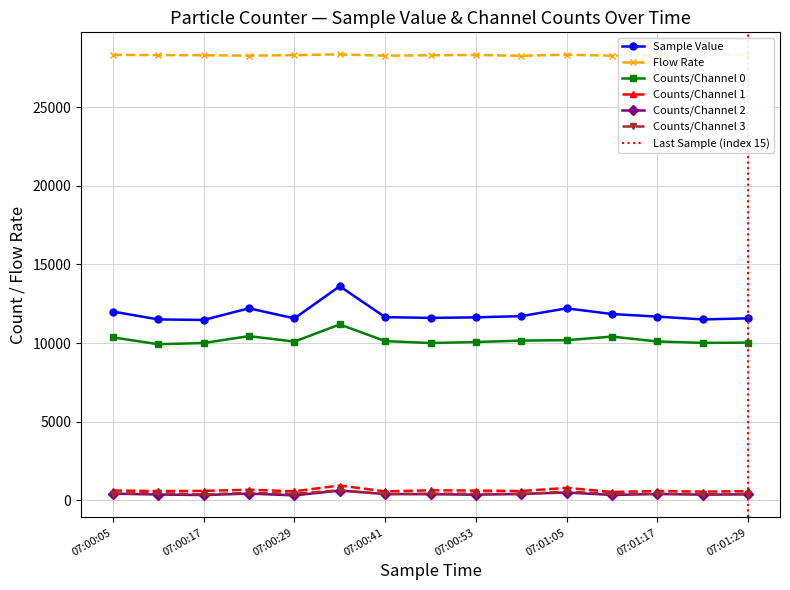

True or false: Counts/Channel 2 and Counts/Channel 1 intersect in this chart.

False